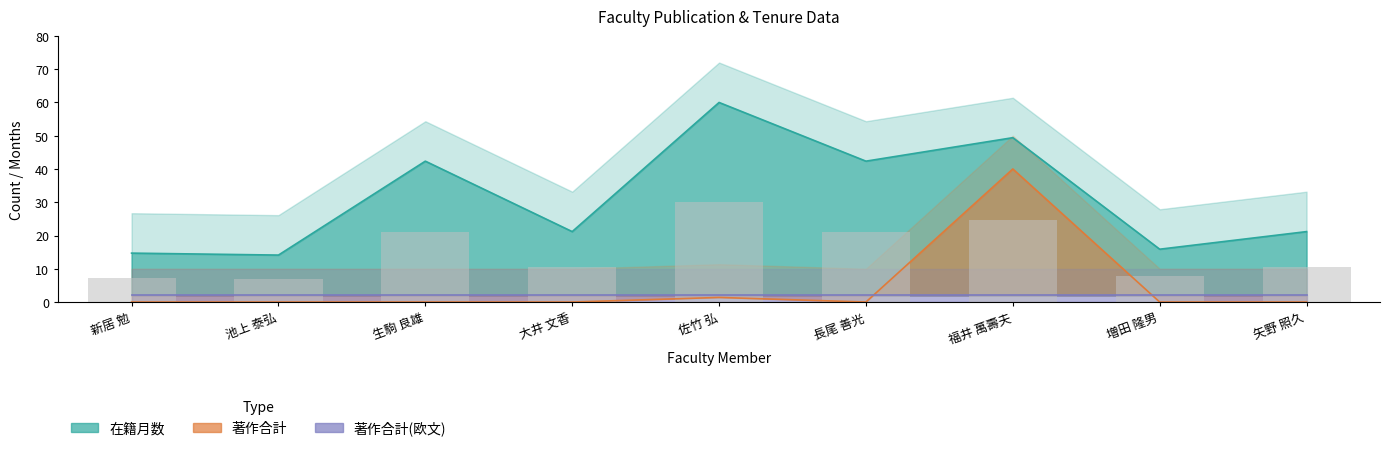

What is the difference between the maximum and minimum values in the 著作合計 series?

40.0